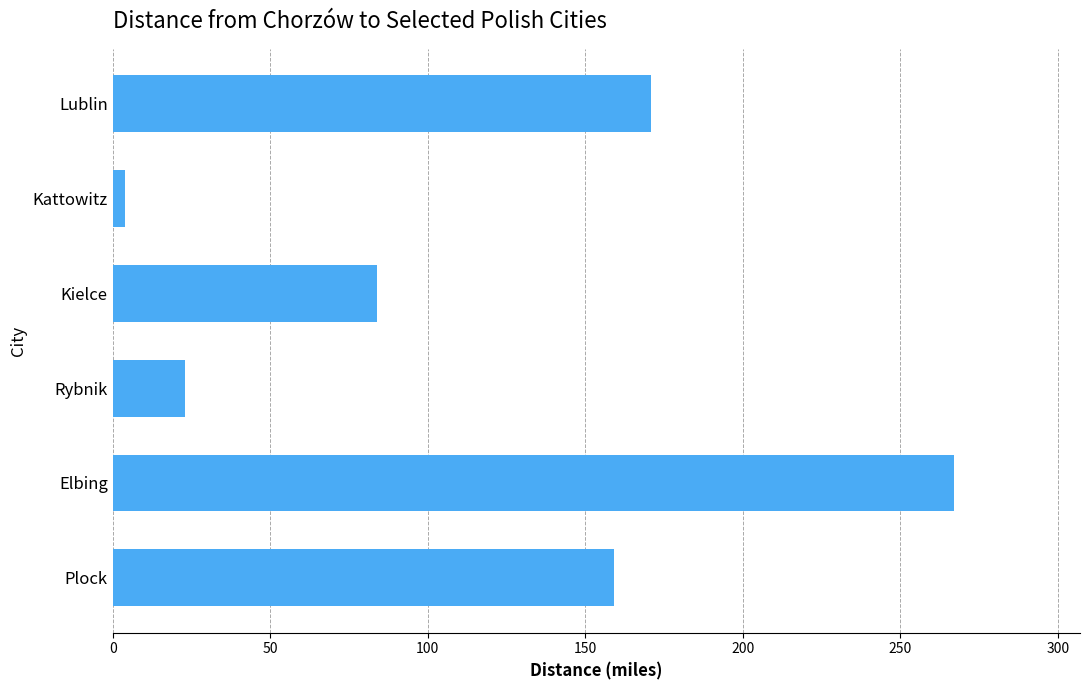

Does the chart contain stacked bars?

No